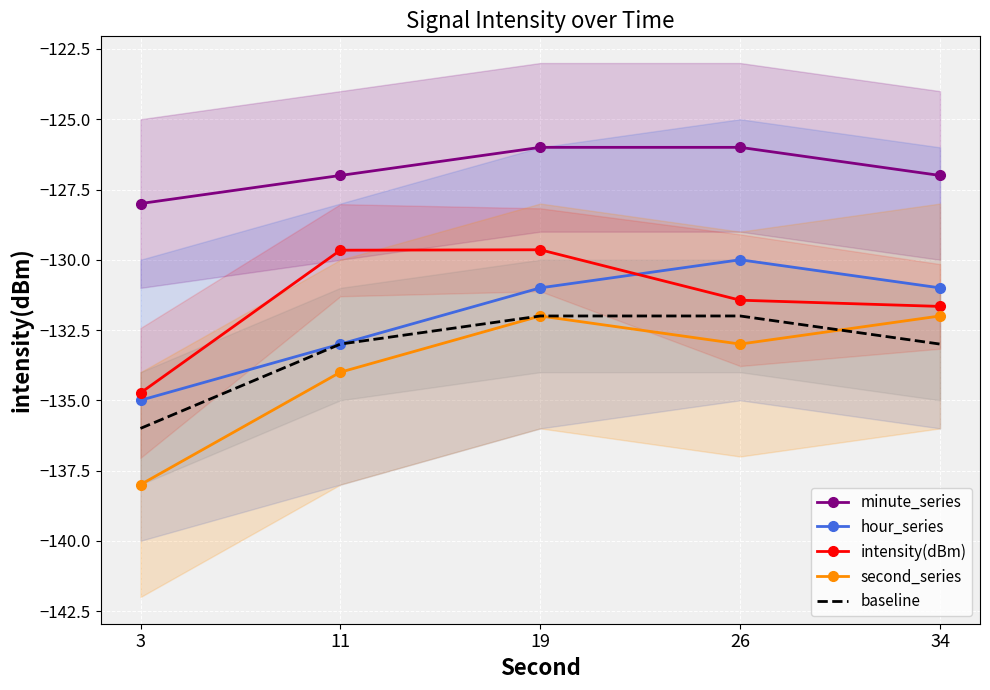

What is the difference between the intensity(dBm) values at 19 and 26?

1.8